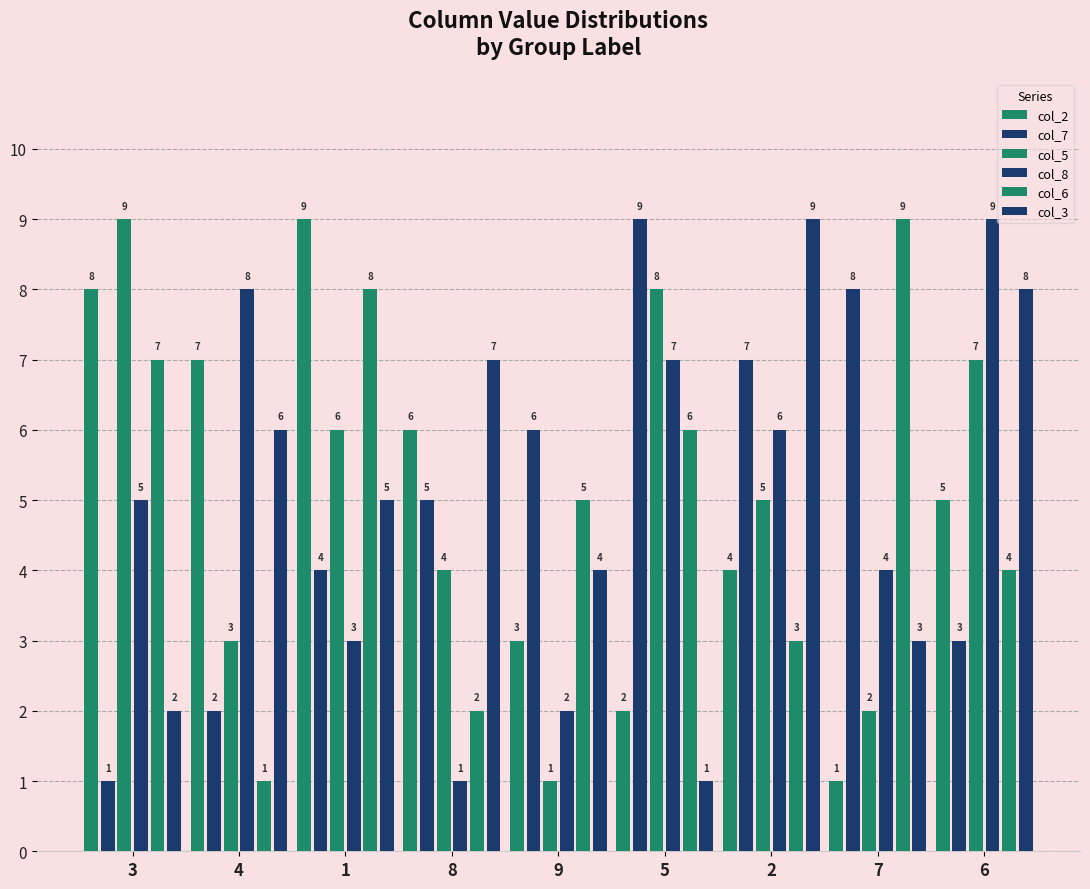

How many categories are shown in the chart?

9